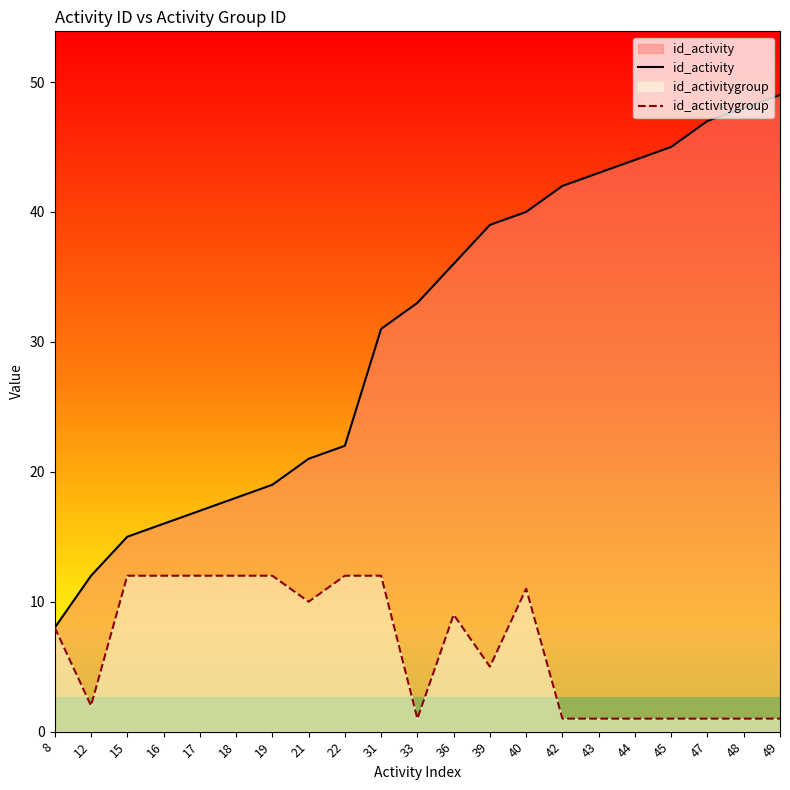

What is the value of the id_activity point at the 3rd from the left?

15